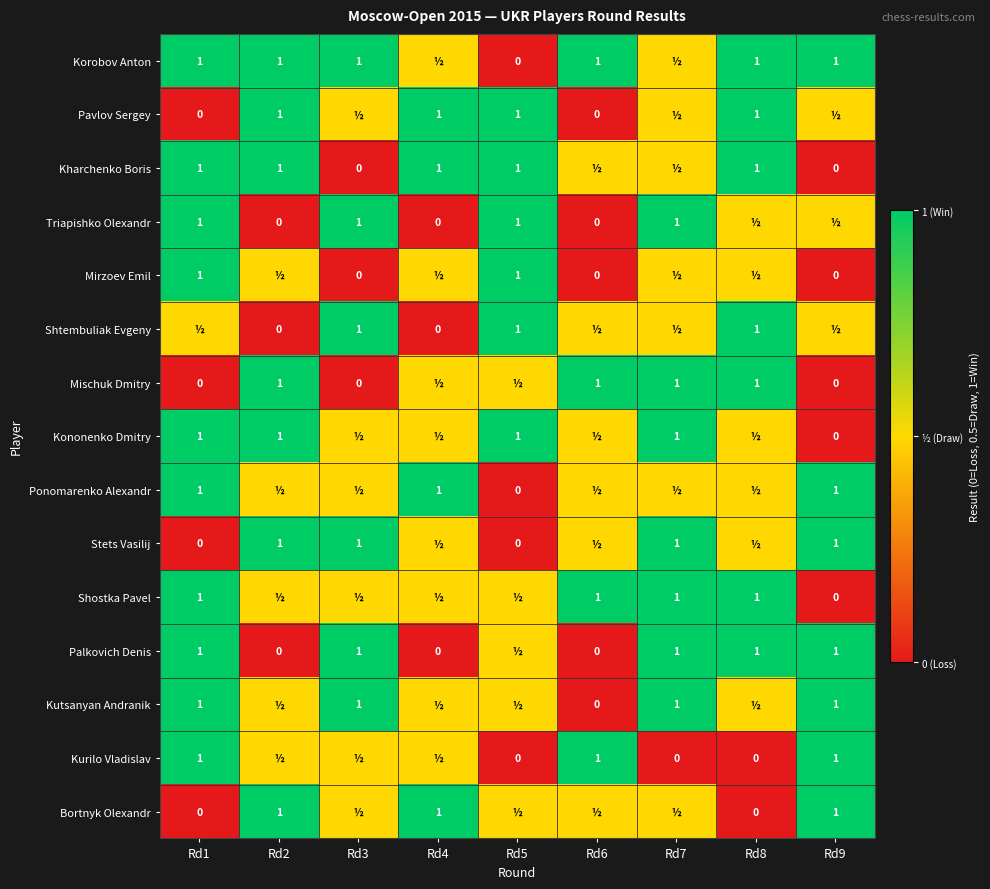

Where is Kononenko Dmitry nearest to the value 0?

Rd9